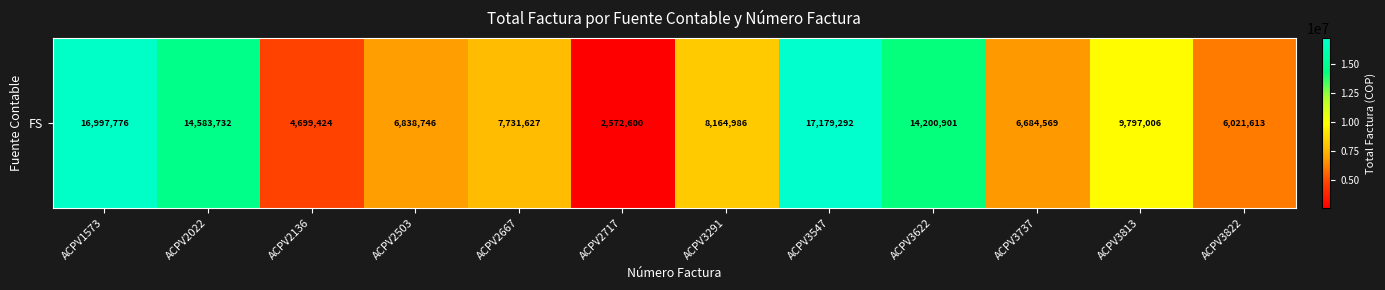

Which category has the lowest value across all series?

ACPV2717